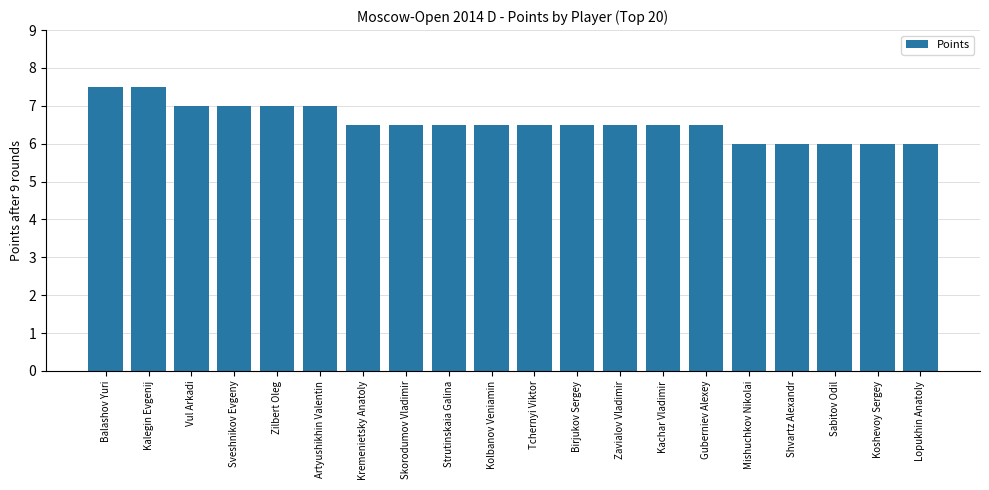

Reading left to right, extract all data points from this chart.

Balashov Yuri=7.5	Kalegin Evgenij=7.5	Vul Arkadi=7.0	Sveshnikov Evgeny=7.0	Zilbert Oleg=7.0	Artyushikhin Valentin=7.0	Kremenietsky Anatoly=6.5	Skorodumov Vladimir=6.5	Strutinskaia Galina=6.5	Kolbanov Veniamin=6.5	Tchernyi Viktor=6.5	Birjukov Sergey=6.5	Zavialov Vladimir=6.5	Kachar Vladimir=6.5	Guberniev Alexey=6.5	Mishuchkov Nikolai=6.0	Shvartz Alexandr=6.0	Sabitov Odil=6.0	Koshevoy Sergey=6.0	Lopukhin Anatoly=6.0